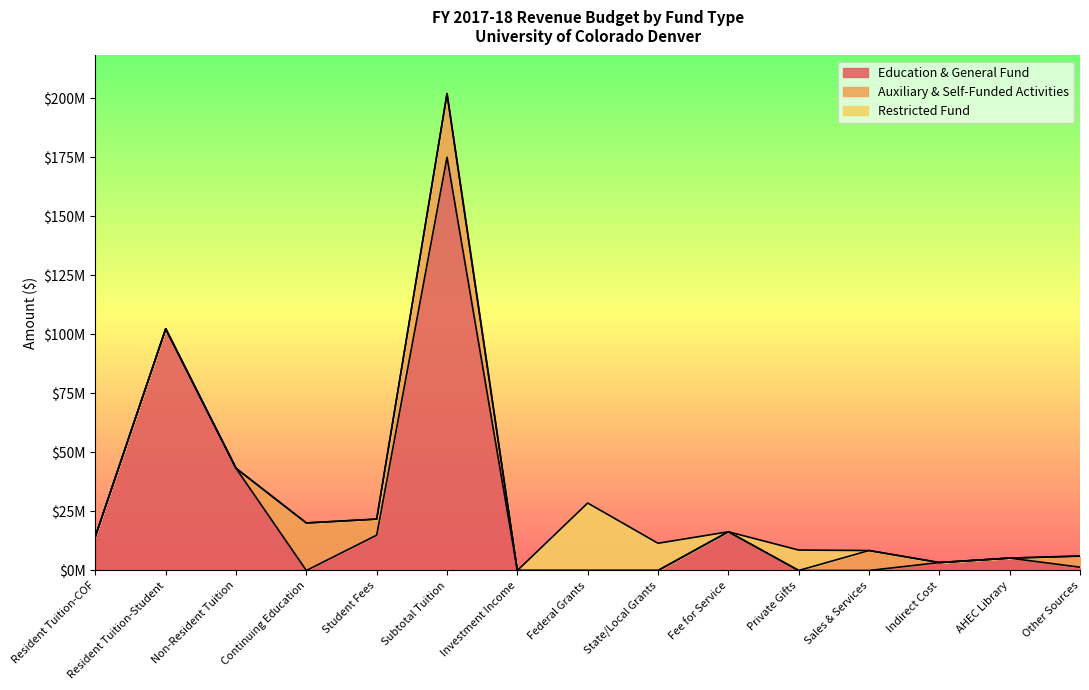

At how many categories does at least one series exceed 71133124?

2